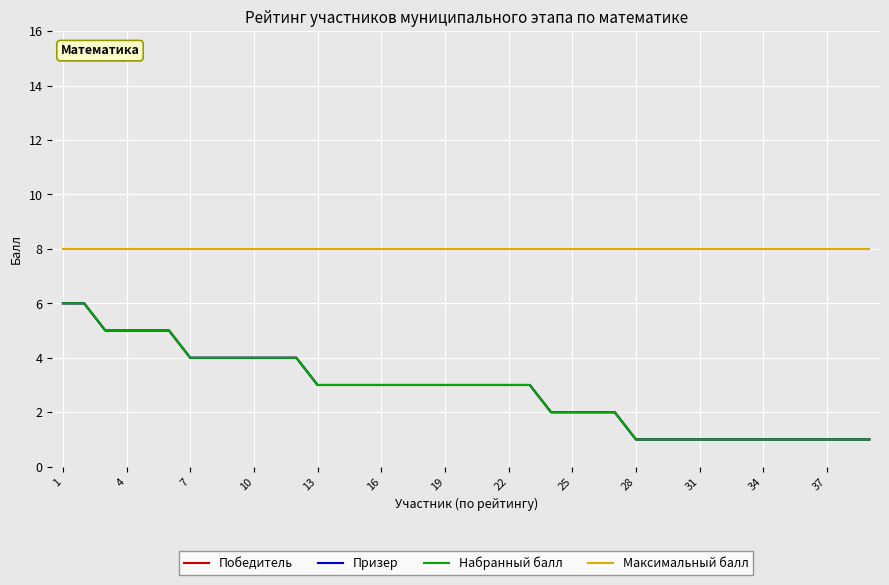

What is the value of the Максимальный балл point at the 22nd from the left?

8